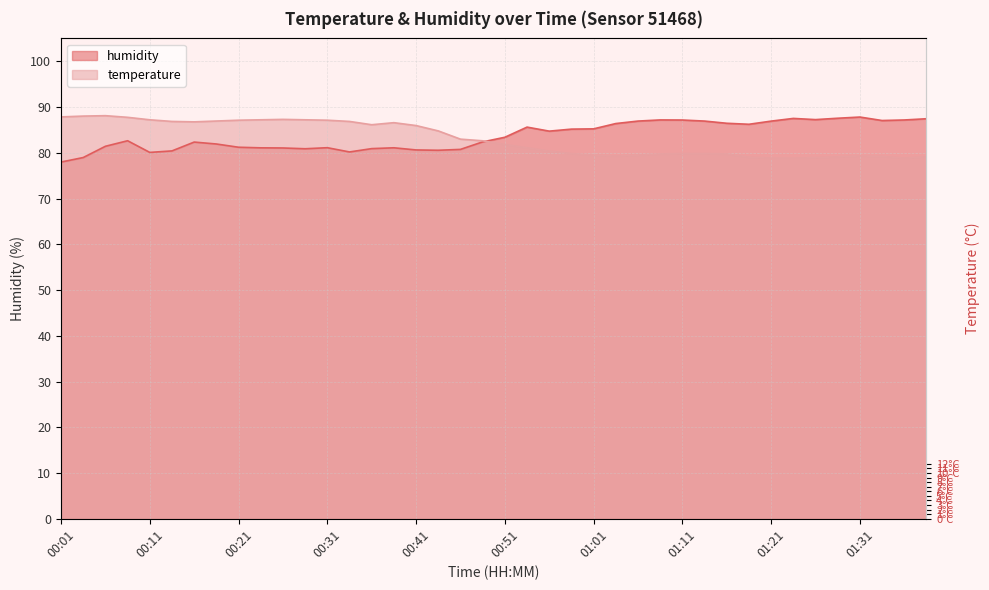

What is the label of the 2nd point from the left?

00:04